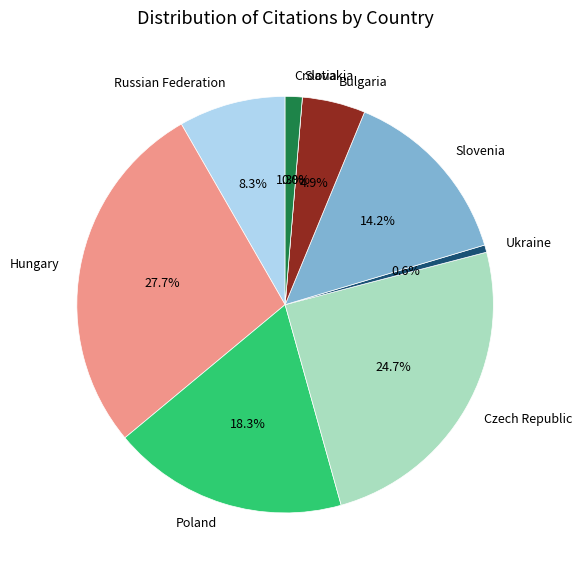

Rank the categories by value from highest to lowest.

Hungary, Czech Republic, Poland, Slovenia, Russian Federation, Bulgaria, Croatia, Ukraine, Slovakia